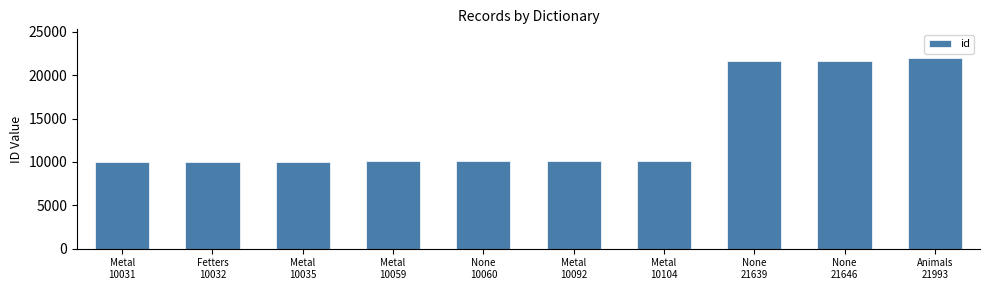

What is the value of the 8th bar from the left?

21639